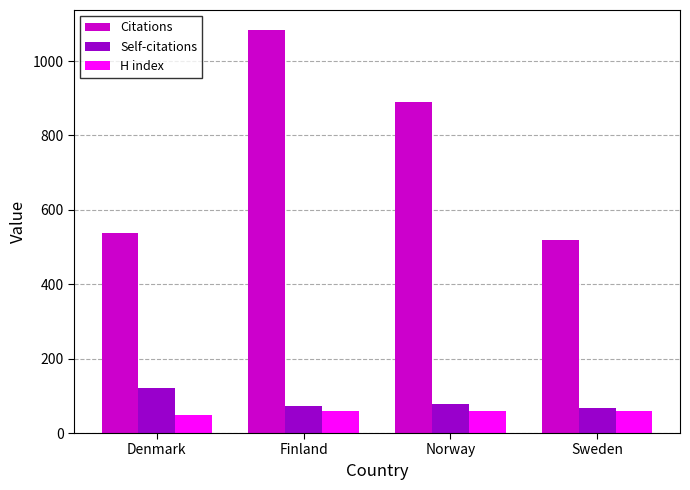

The value of Self-citations at Norway is 127. True or false?

False